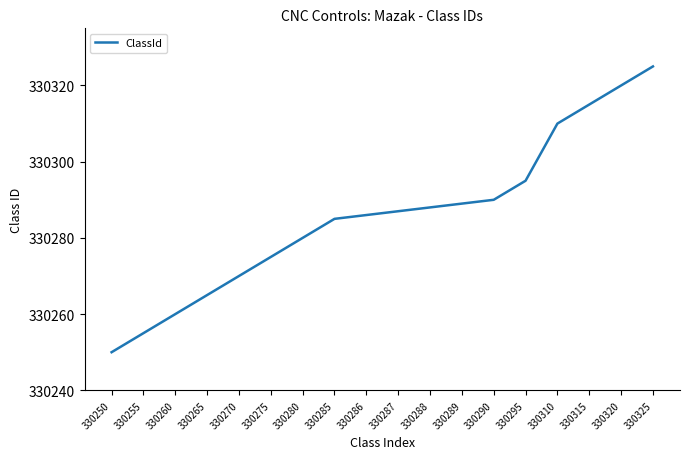

Reading left to right, list all the values displayed in this chart.

330250	330255	330260	330265	330270	330275	330280	330285	330286	330287	330288	330289	330290	330295	330310	330315	330320	330325